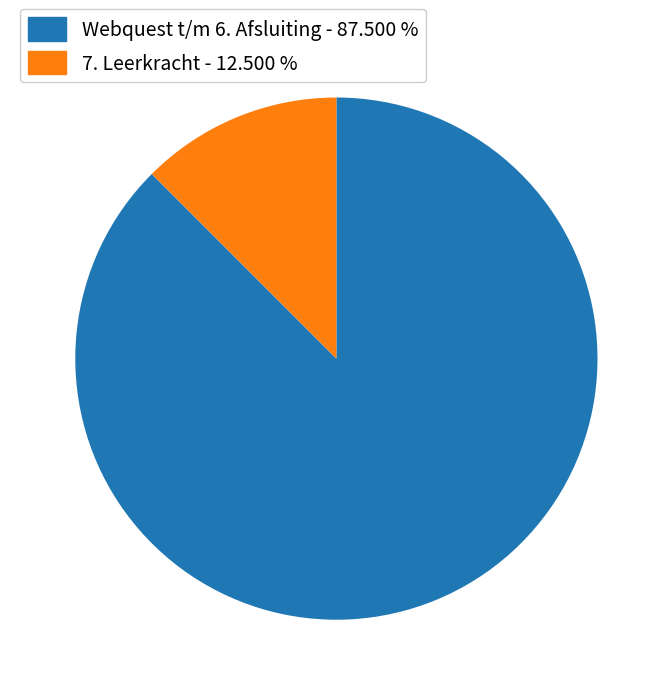

Does any single category account for the majority?

Yes